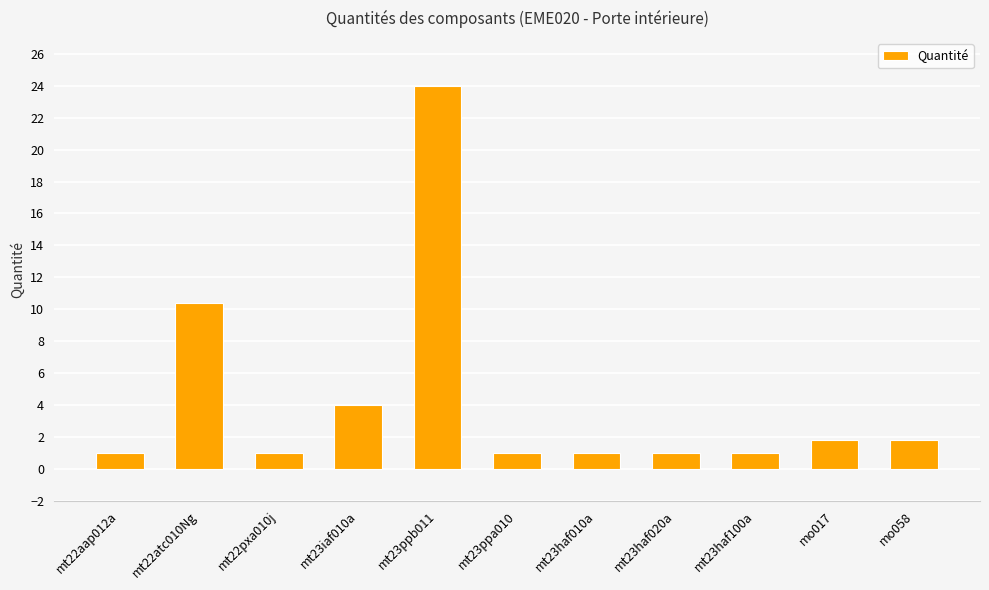

Between mt22atc010Ng and mo058, which is larger?

mt22atc010Ng